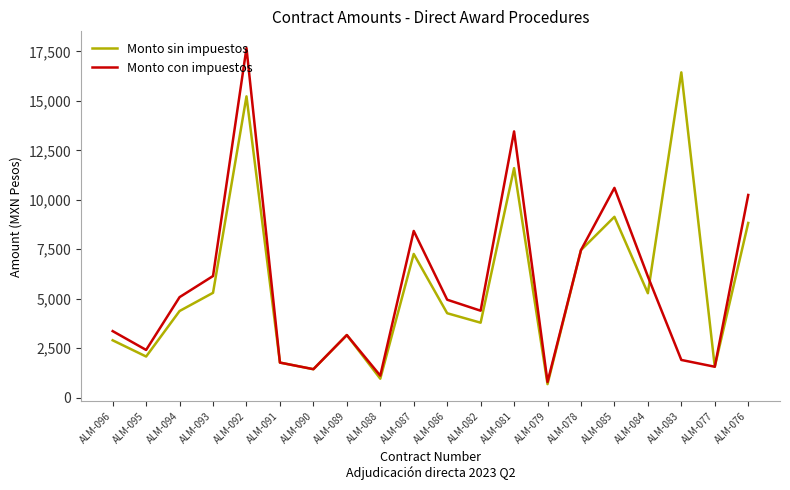

What is the total value across all series at ALM-094?

9460.8